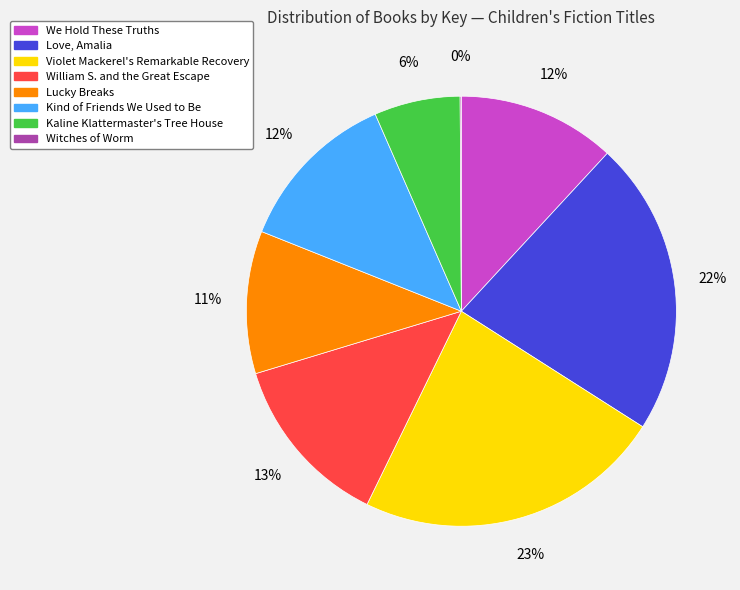

Does We Hold These Truths represent more than half of the total?

No